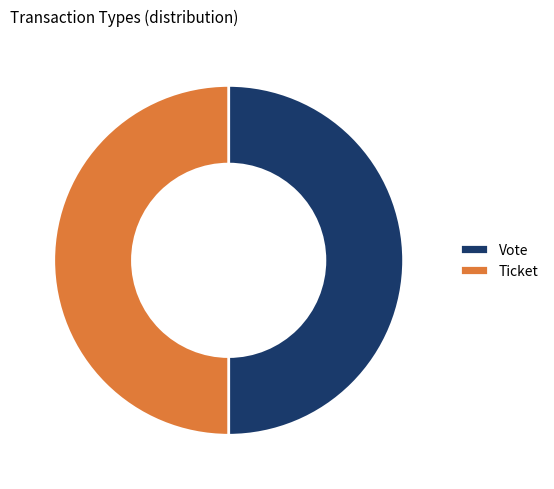

How many slices are in this pie chart?

2